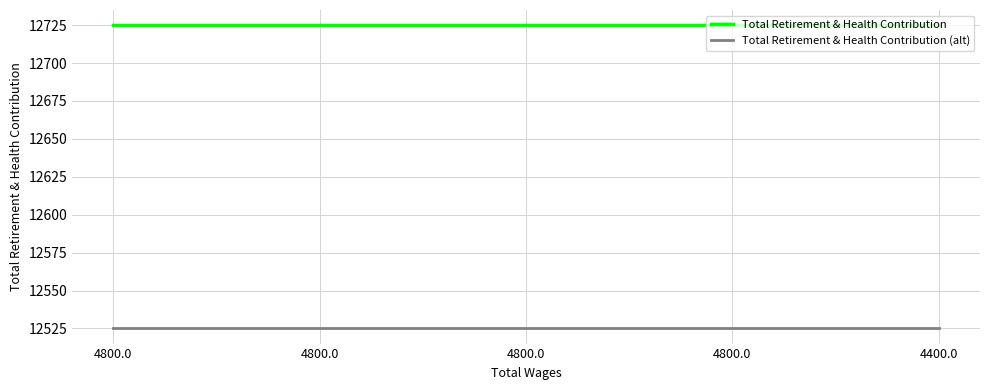

Which series changed the most between 4800.0 and 4400.0?

Total Retirement & Health Contribution